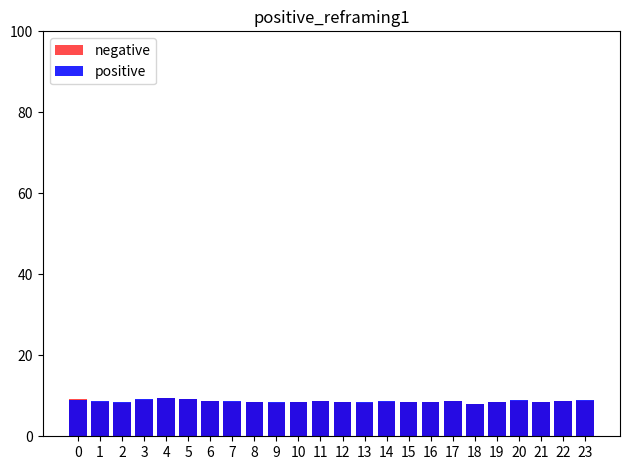

What is the greatest value displayed?

9.4